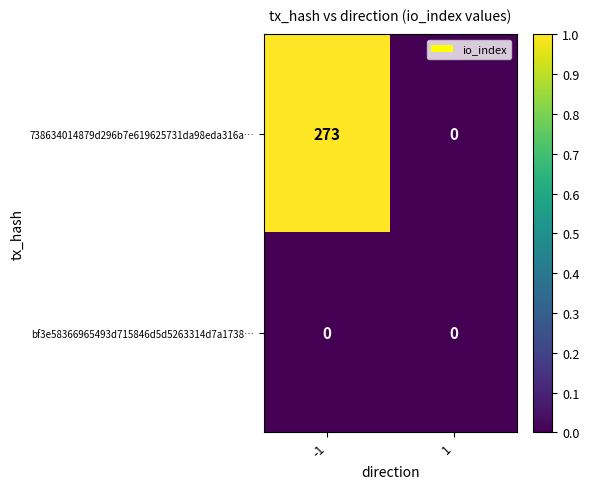

Between -1 and 1, which series saw the biggest shift?

738634014879d296b7e619625731da98eda316a…